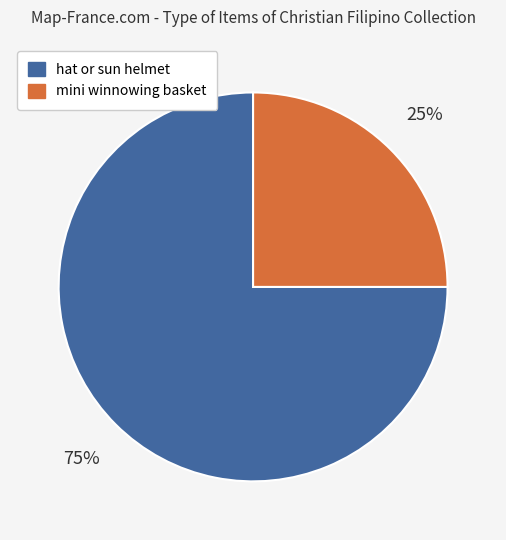

Does any single category account for the majority?

Yes